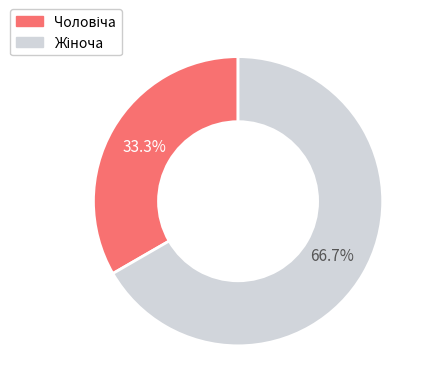

Is there any slice that represents more than half of the pie?

Yes